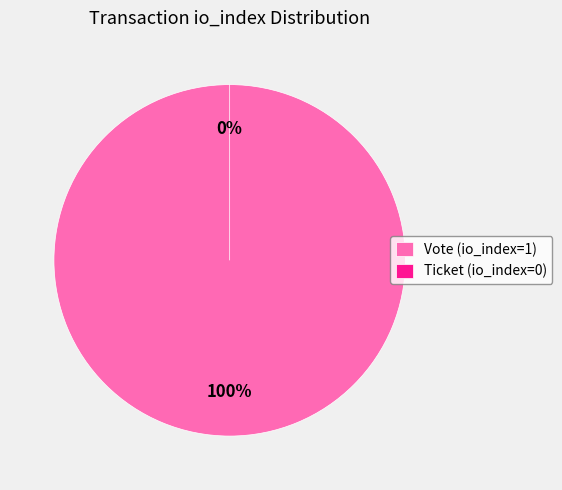

To the nearest percent, what is the average slice percentage?

50%